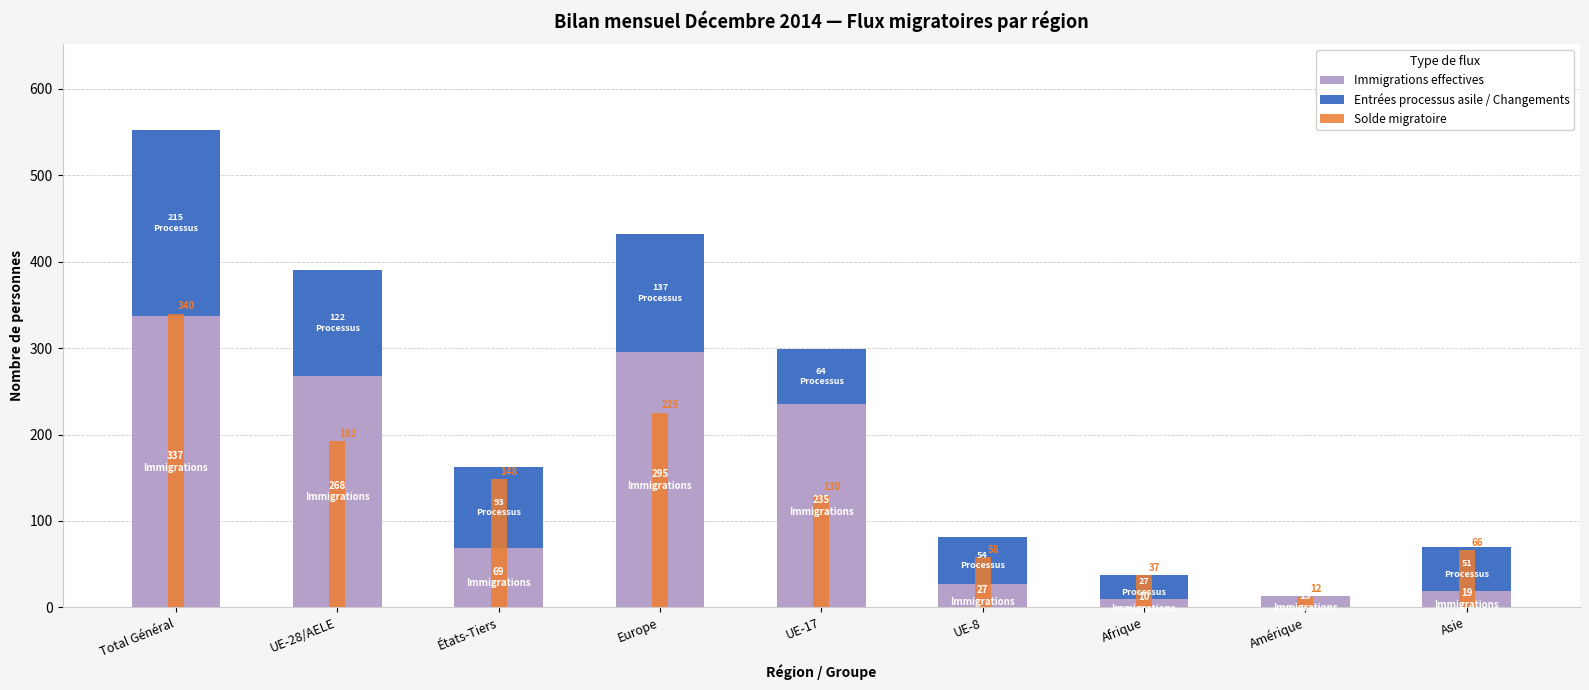

Which series changed the most between Total Général and Afrique?

Immigrations effectives